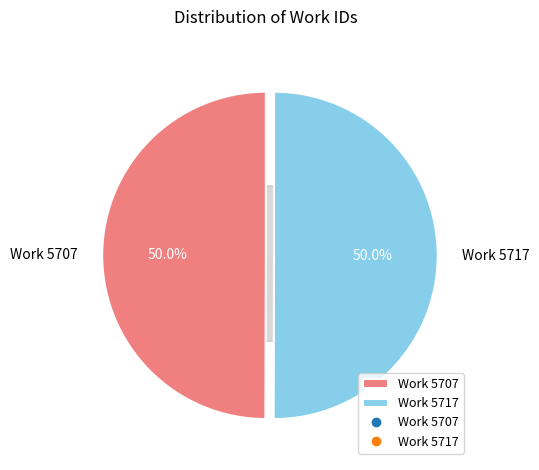

Which slice is the largest?

Work 5717